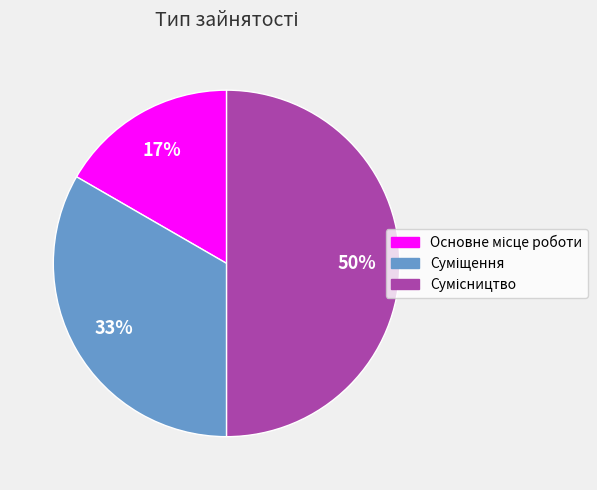

To the nearest percent, what is the average slice percentage?

33%